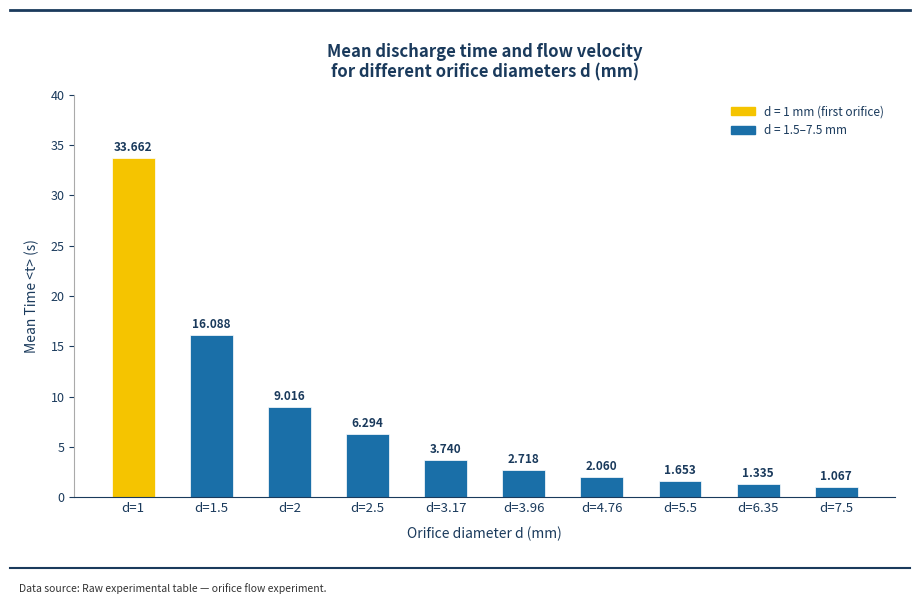

Where does the Mean Time <t> (s) series first go above 3?

d=1